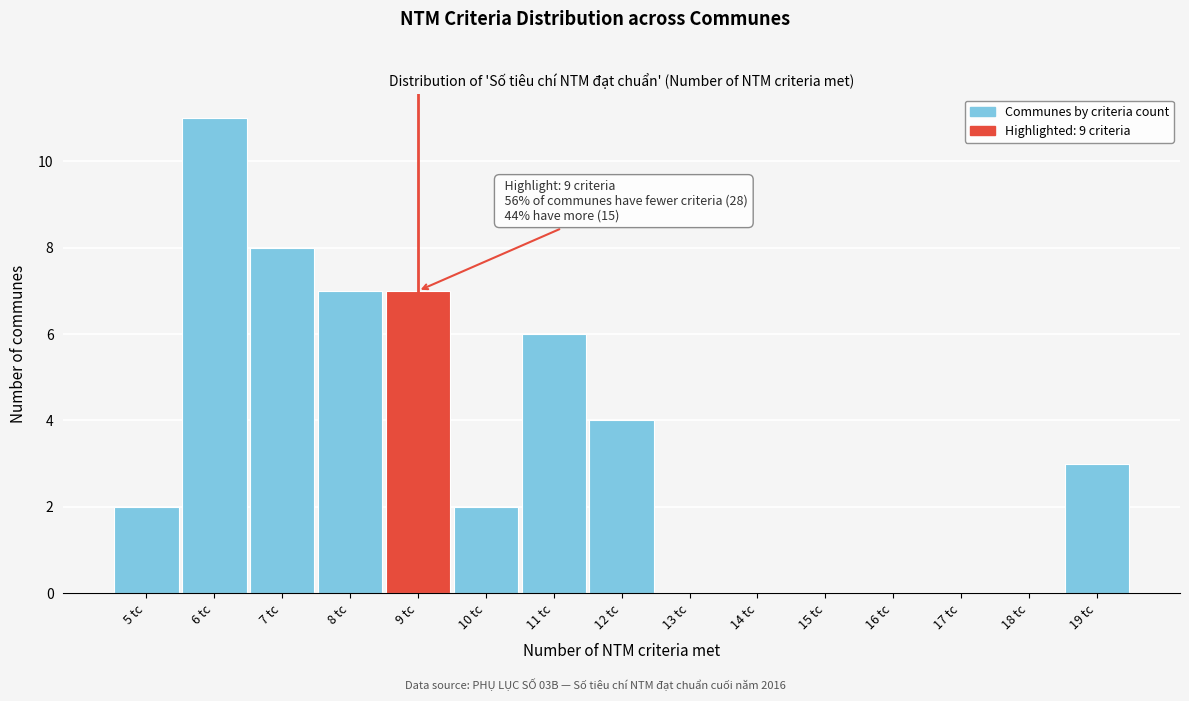

Which range on the x-axis has the tallest bar?

5.5 to 6.5